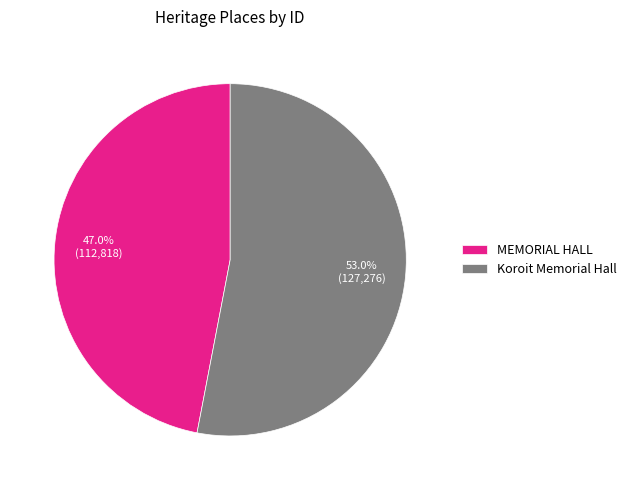

What is the majority slice?

Koroit Memorial Hall